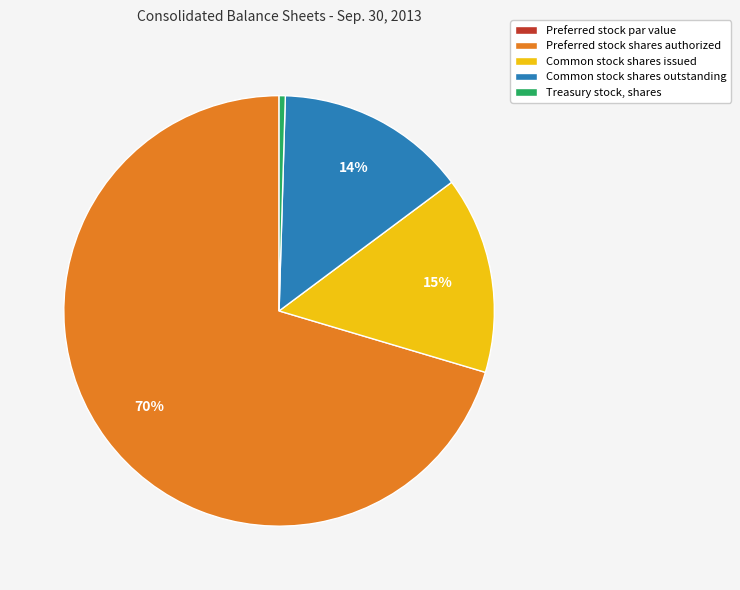

To the nearest percent, what percentage of the pie is Common stock shares outstanding?

14%